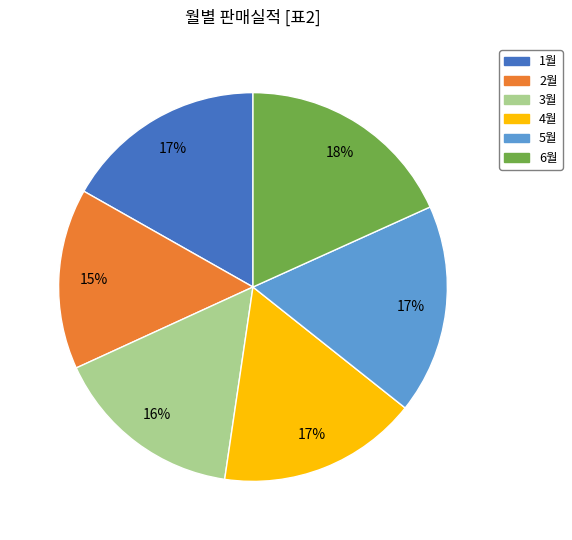

Which category has the smallest portion of the pie?

2월